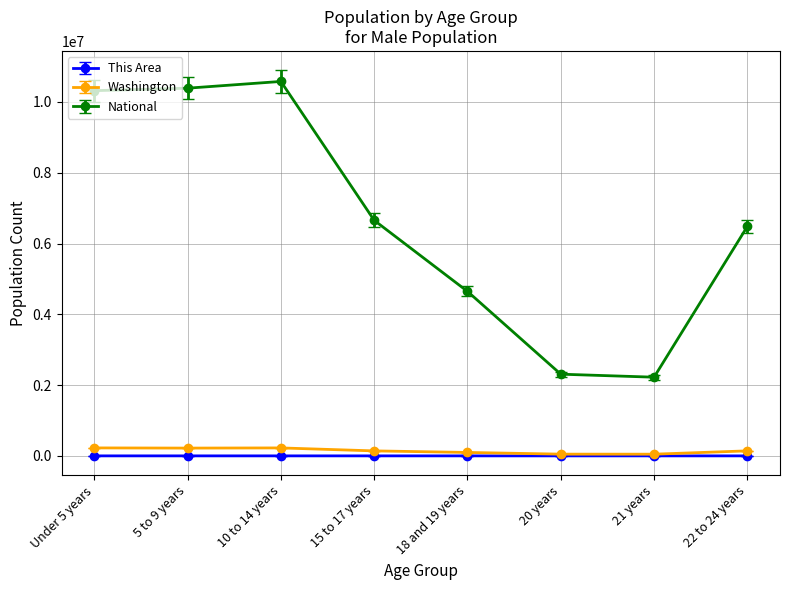

What is the sum of the National values at 10 to 14 years and 15 to 17 years?

17236071